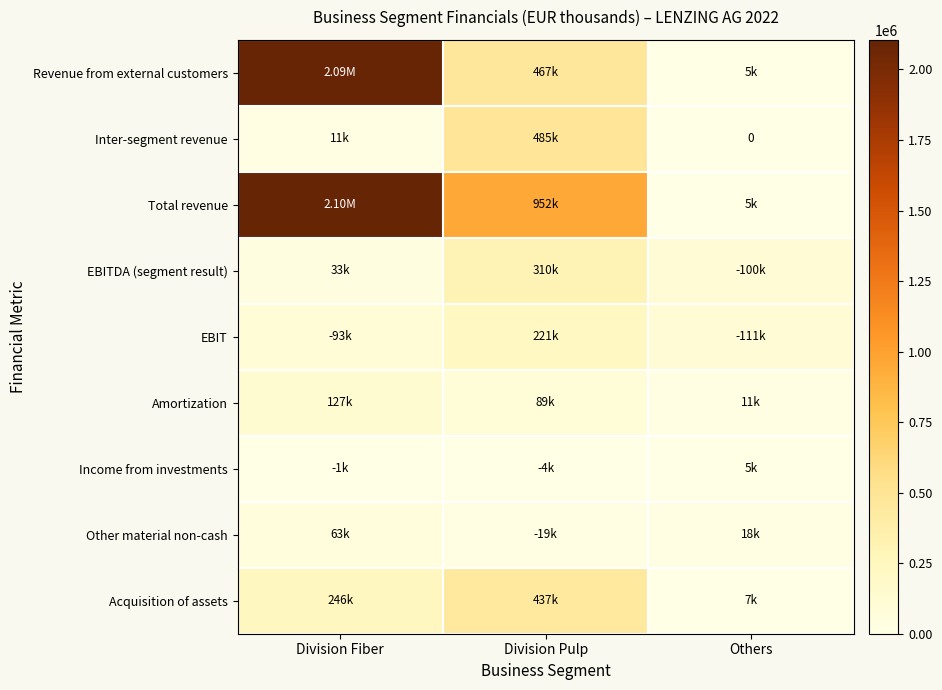

Which series has the largest total across all categories?

Total revenue